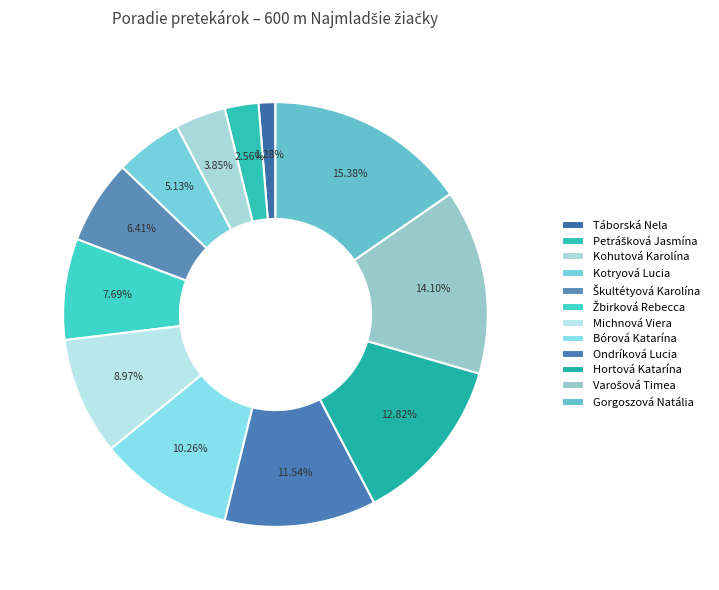

Approximately how many times larger is the value at Táborská Nela compared to Ondríková Lucia?

0.1